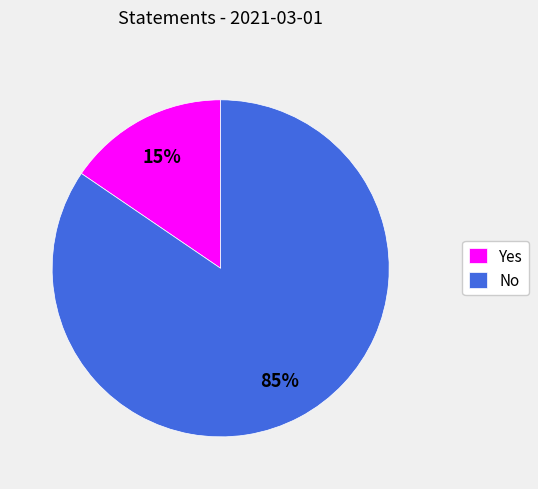

Combined, do Yes and No account for over 50%?

Yes